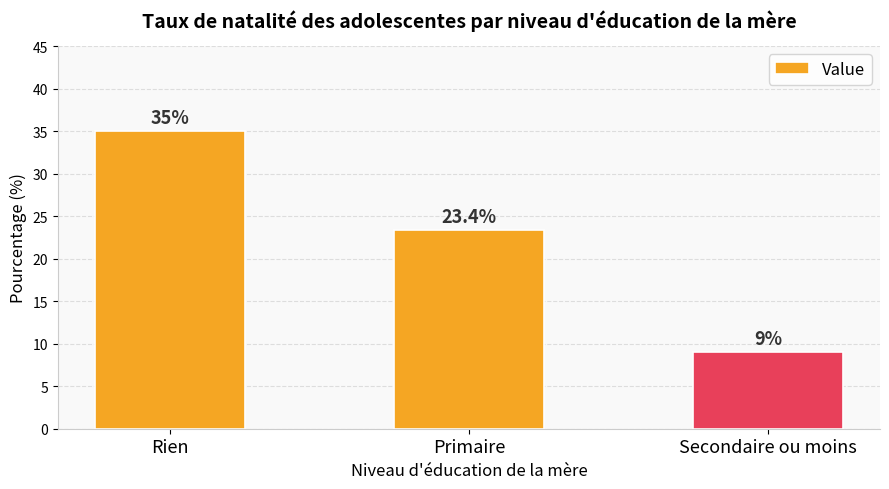

Which category has the highest value across all series?

Rien